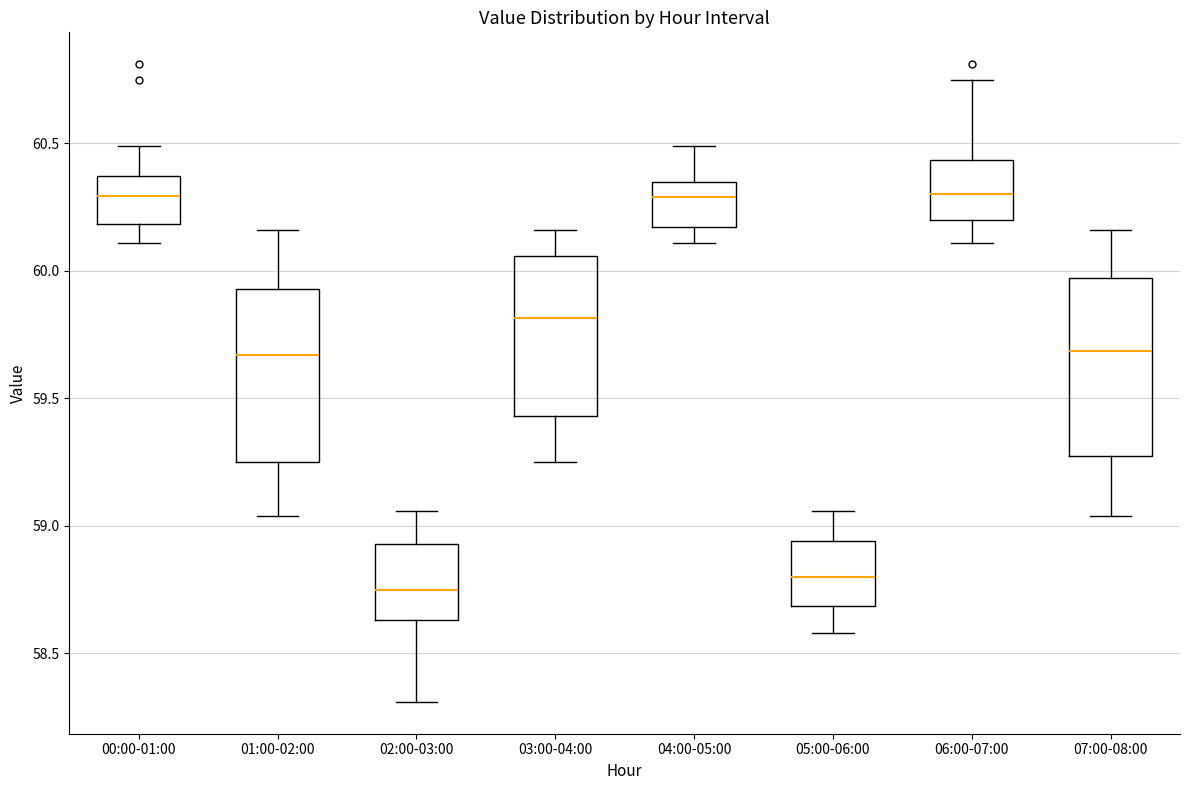

Reading left to right, transcribe this box plot: for each box, give where its median line is, the range the box spans, and where its two whiskers end, as read against the y-axis. The values are not printed on the chart, so give them approximately, as read against the axis.

00:00-01:00: median 60.30, box 60.20 to 60.35, whiskers 60.10 to 60.50
01:00-02:00: median 59.65, box 59.25 to 59.95, whiskers 59.05 to 60.15
02:00-03:00: median 58.75, box 58.65 to 58.95, whiskers 58.30 to 59.05
03:00-04:00: median 59.80, box 59.45 to 60.05, whiskers 59.25 to 60.15
04:00-05:00: median 60.30, box 60.15 to 60.35, whiskers 60.10 to 60.50
05:00-06:00: median 58.80, box 58.70 to 58.95, whiskers 58.60 to 59.05
06:00-07:00: median 60.30, box 60.20 to 60.45, whiskers 60.10 to 60.75
07:00-08:00: median 59.70, box 59.25 to 59.95, whiskers 59.05 to 60.15